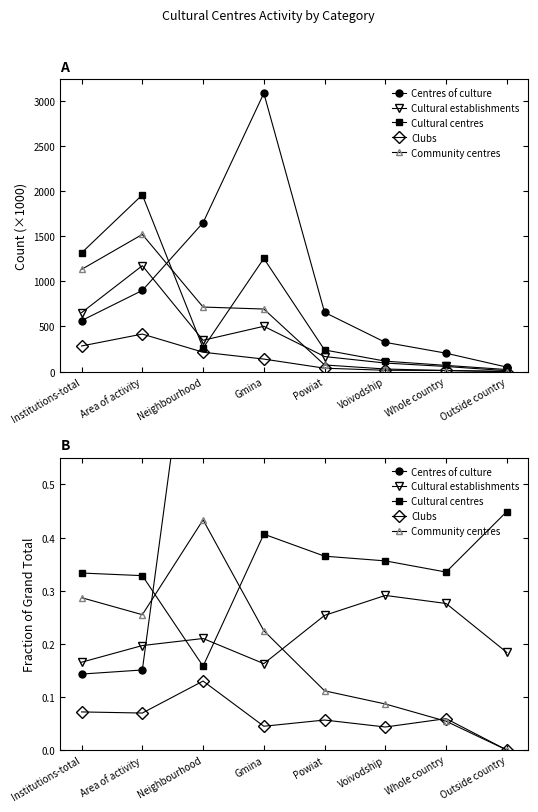

Reading right to left, transcribe all the data shown in this chart.

Centres of culture: Outside country=1.0	Whole country=1.0	Voivodship=1.0	Powiat=1.0	Gmina=1.0	Neighbourhood=1.0	Area of activity=0.2	Institutions-total=0.1
Cultural establishments: Outside country=0.2	Whole country=0.3	Voivodship=0.3	Powiat=0.3	Gmina=0.2	Neighbourhood=0.2	Area of activity=0.2	Institutions-total=0.2
Cultural centres: Outside country=0.4	Whole country=0.3	Voivodship=0.4	Powiat=0.4	Gmina=0.4	Neighbourhood=0.2	Area of activity=0.3	Institutions-total=0.3
Clubs: Outside country=0.0	Whole country=0.1	Voivodship=0.0	Powiat=0.1	Gmina=0.0	Neighbourhood=0.1	Area of activity=0.1	Institutions-total=0.1
Community centres: Outside country=0.0	Whole country=0.1	Voivodship=0.1	Powiat=0.1	Gmina=0.2	Neighbourhood=0.4	Area of activity=0.3	Institutions-total=0.3